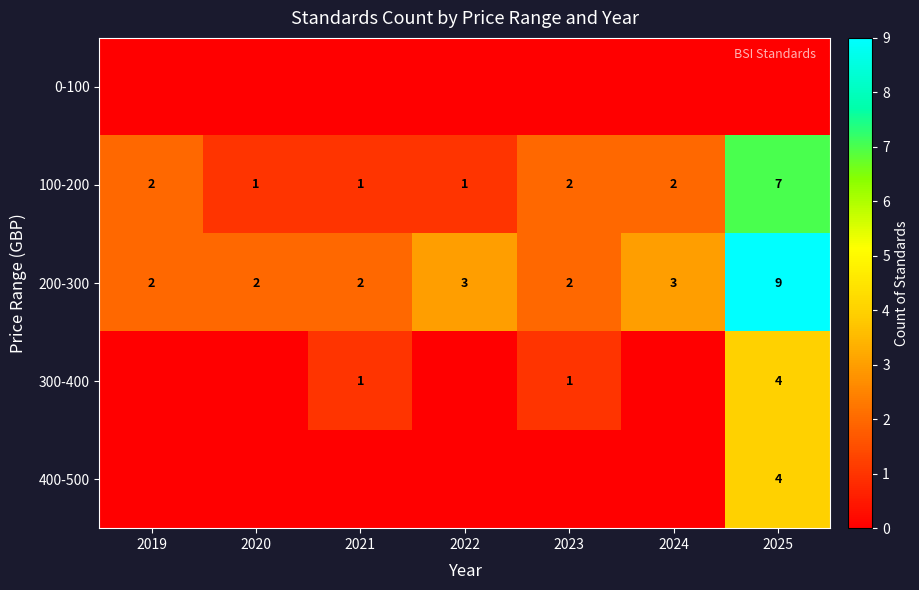

What is the difference between the maximum and second lowest values in the 100-200 series?

6